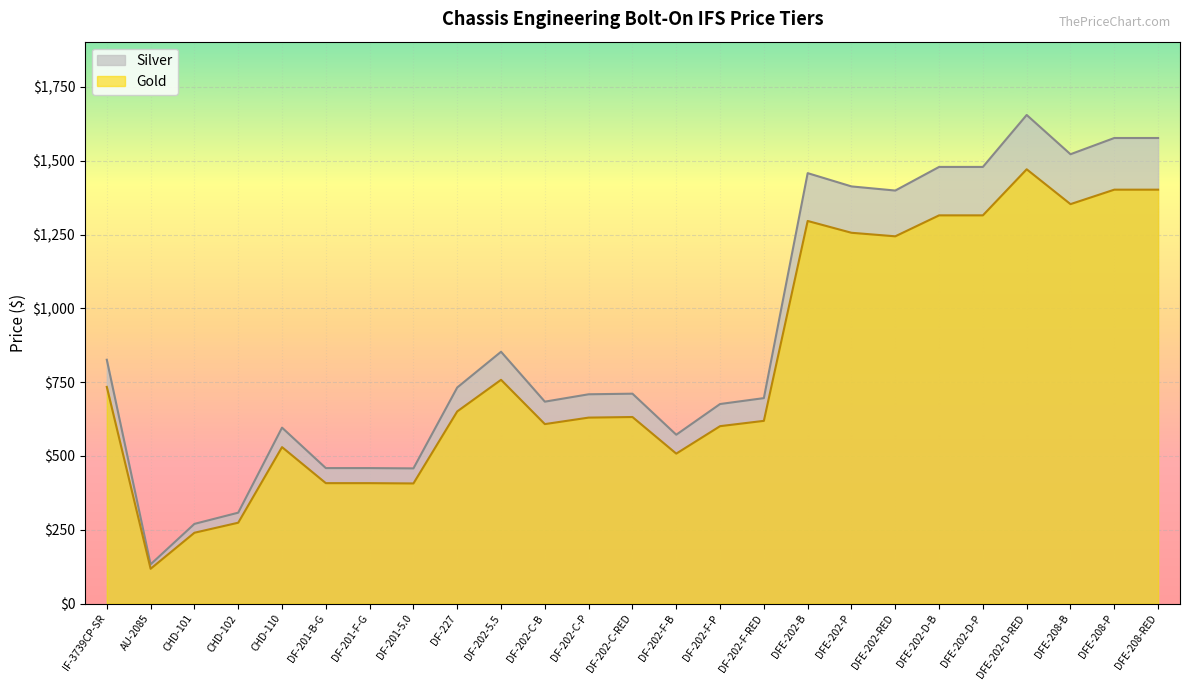

Which has a higher value, DF-201-F-G or DFE-208-RED?

DFE-208-RED